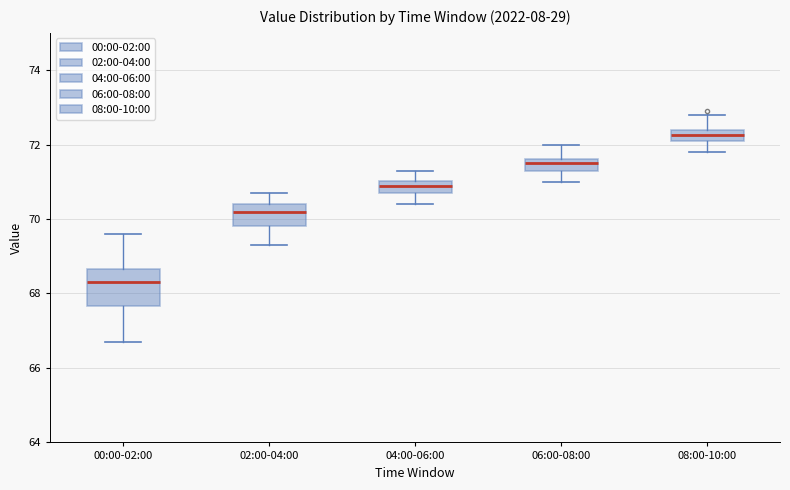

Which box has the highest median line?

08:00-10:00